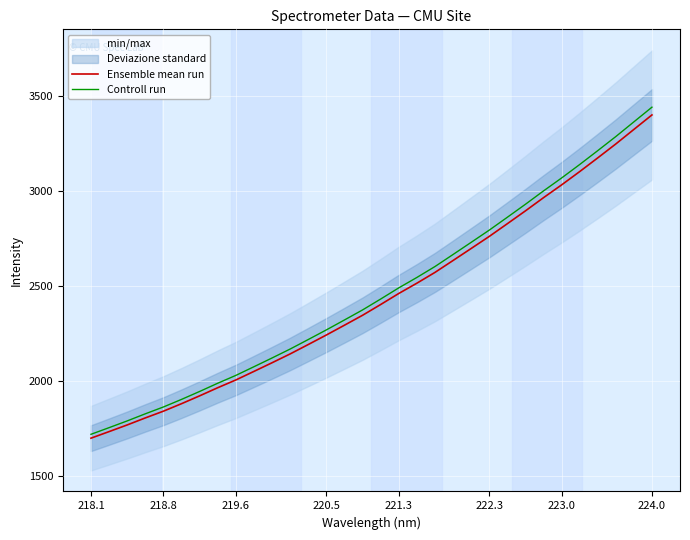

What is the minimum value for Ensemble mean run?

1697.5